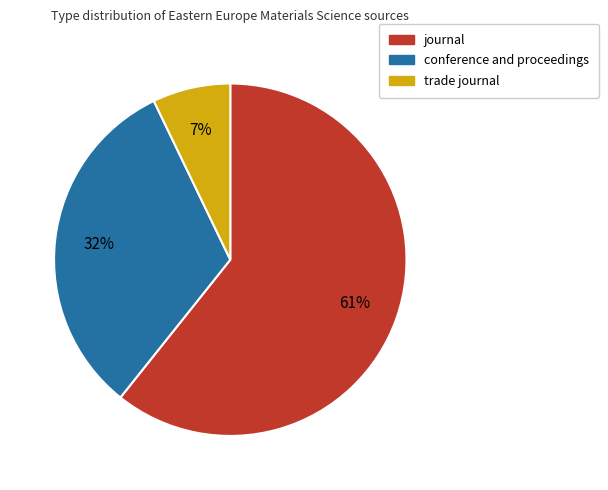

Which has a higher value, trade journal or conference and proceedings?

conference and proceedings